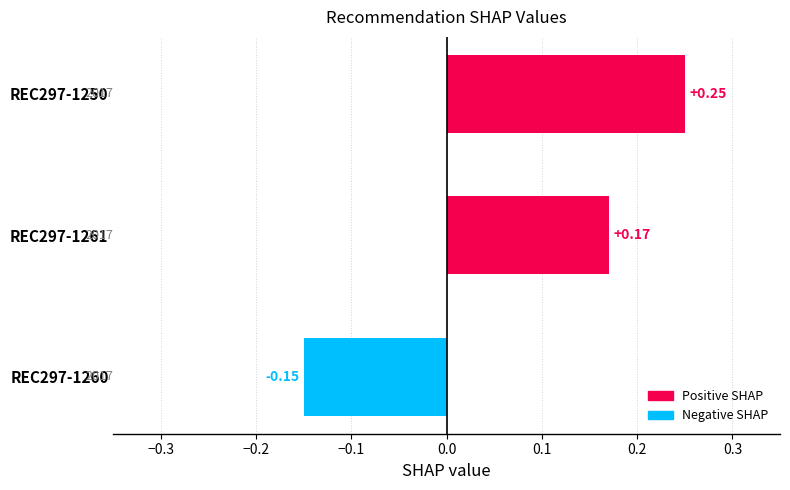

Rank the categories by value from highest to lowest.

REC297-1250, REC297-1261, REC297-1260